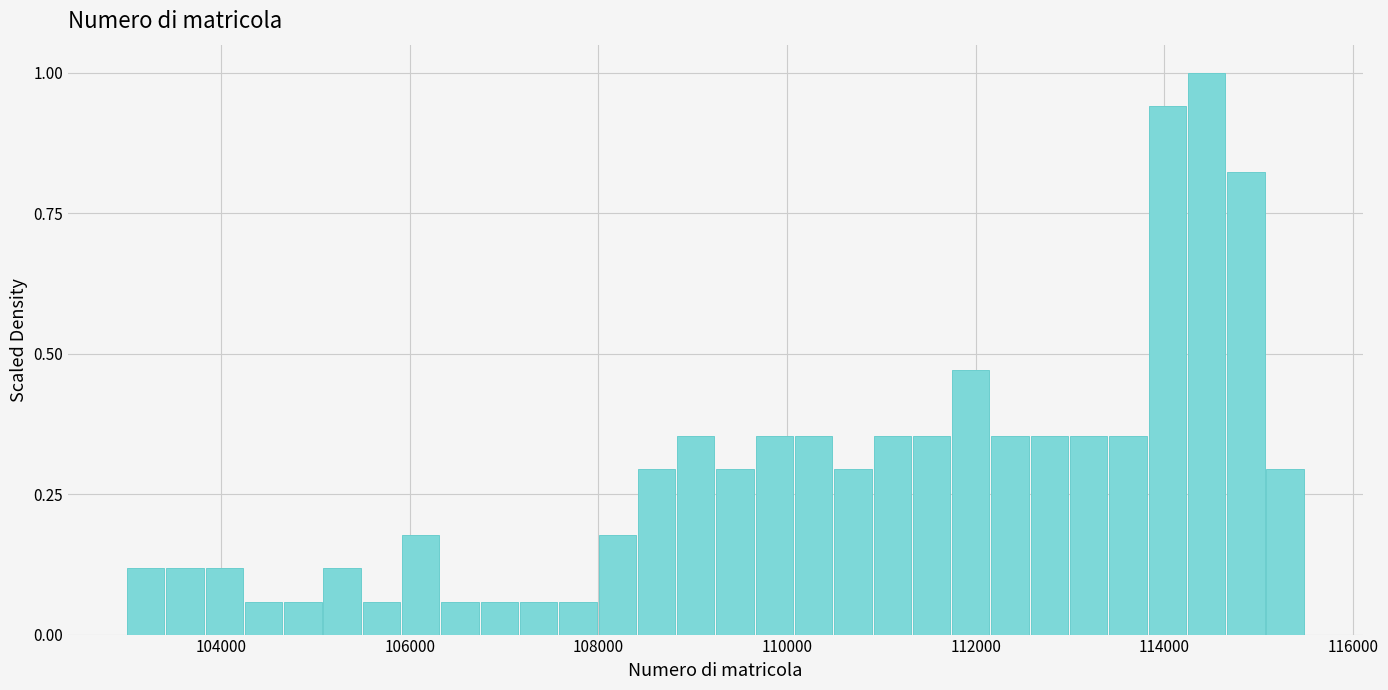

Around what value on the x-axis is the tallest bar? Give the approximate position of its centre, as read against the axis.

114400